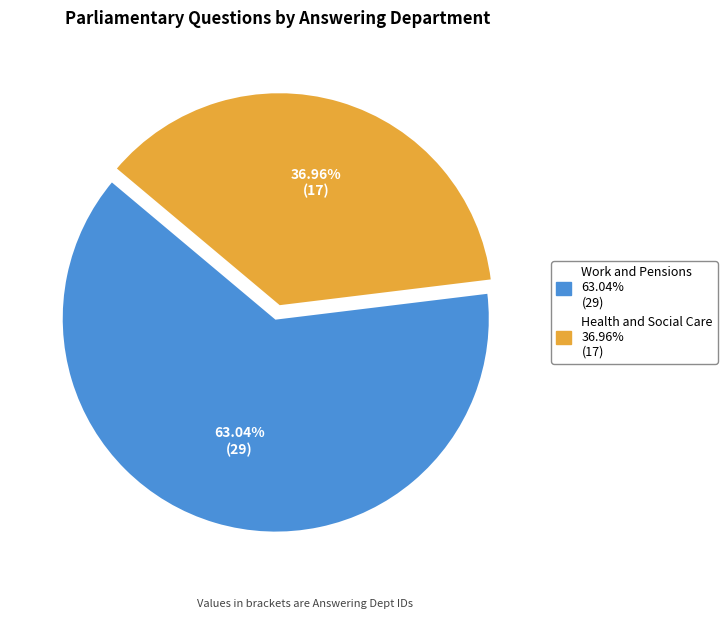

How many slices are in this pie chart?

2